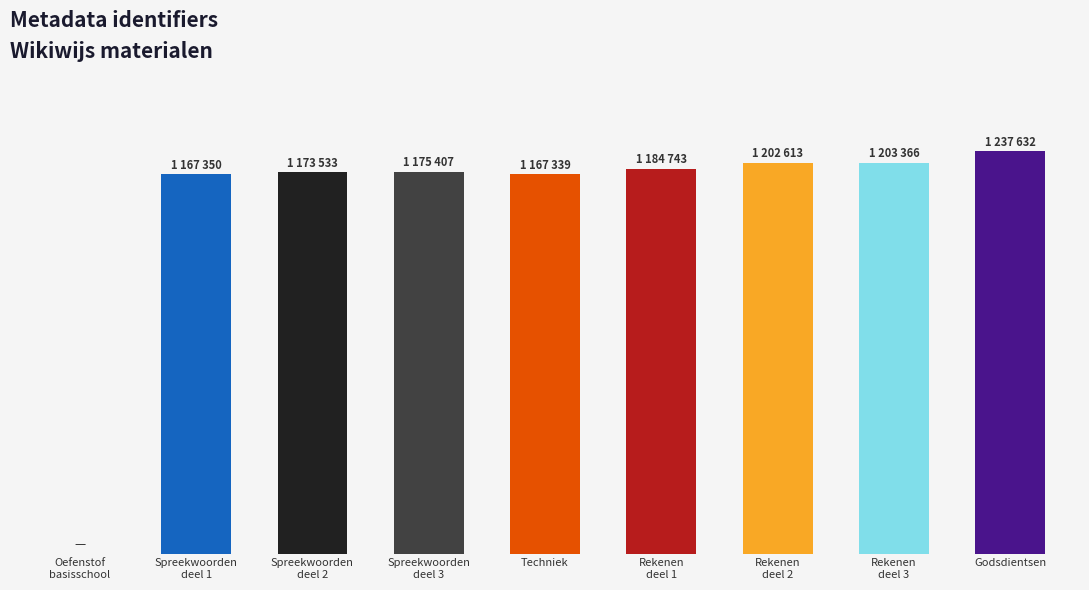

Are the bars horizontal?

No